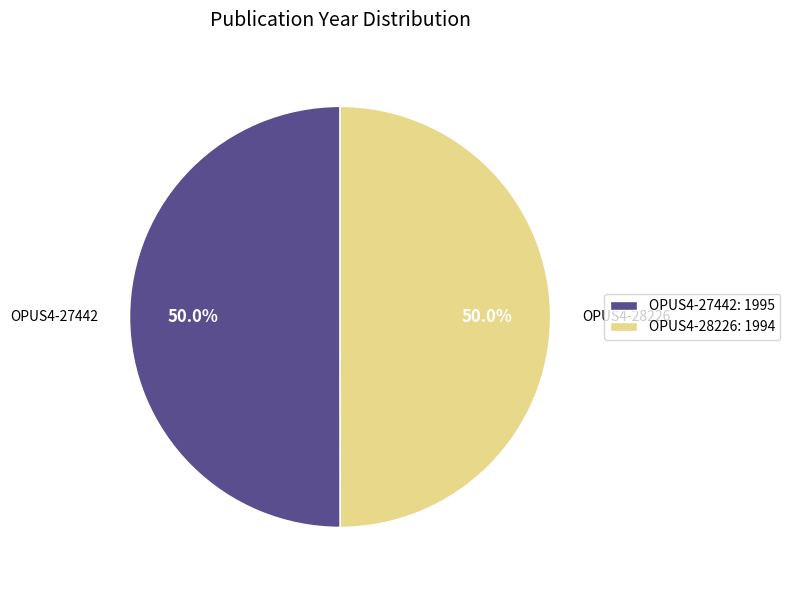

To the nearest percent, what percentage of the pie is OPUS4-28226?

50%